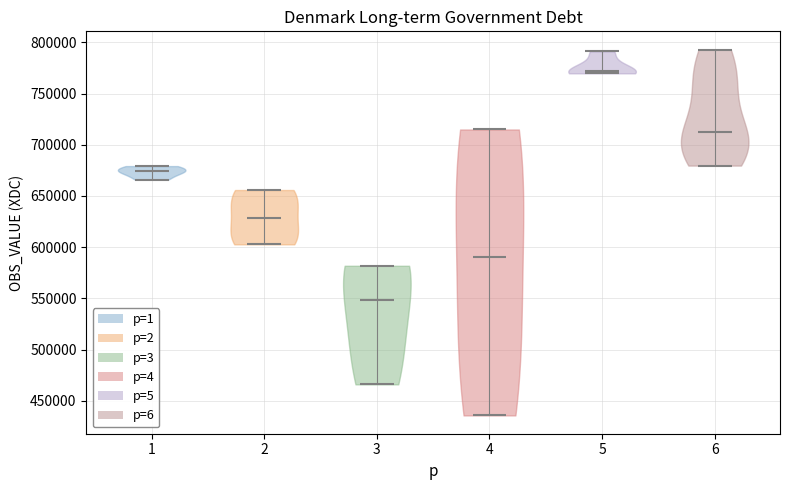

Reading left to right, read every violin against the y-axis: where its median line is, and the lowest and highest points it reaches. The values are not printed on the chart, so give them approximately, as read against the axis.

1: median line 675000, lowest point 665000, highest point 680000
2: median line 630000, lowest point 605000, highest point 655000
3: median line 550000, lowest point 465000, highest point 580000
4: median line 590000, lowest point 435000, highest point 715000
5: median line 770000, lowest point 770000, highest point 790000
6: median line 710000, lowest point 680000, highest point 795000